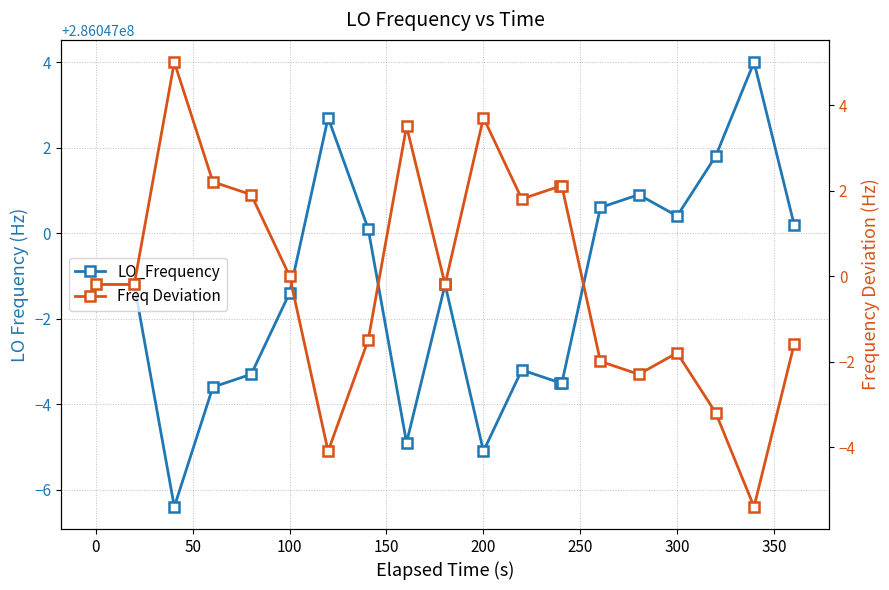

Rank the series by their average value, from lowest to highest.

Freq Deviation, LO_Frequency